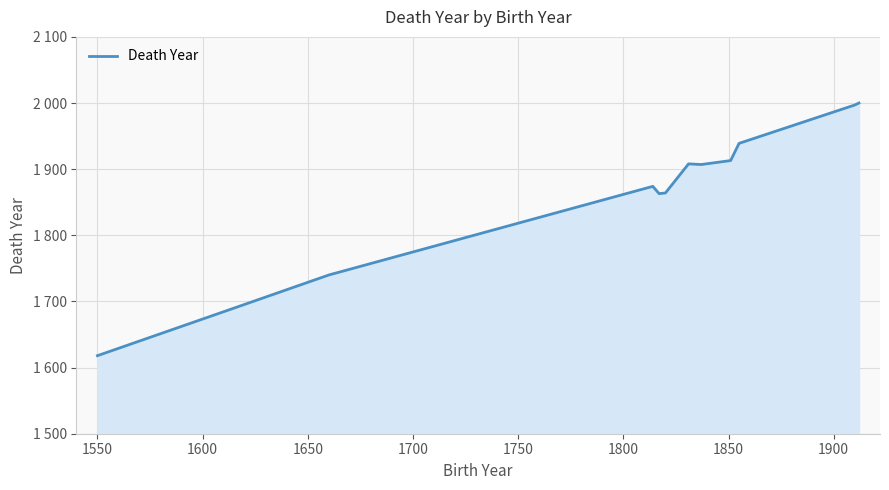

How many interior local peaks (higher than both neighbors) does the data have?

2